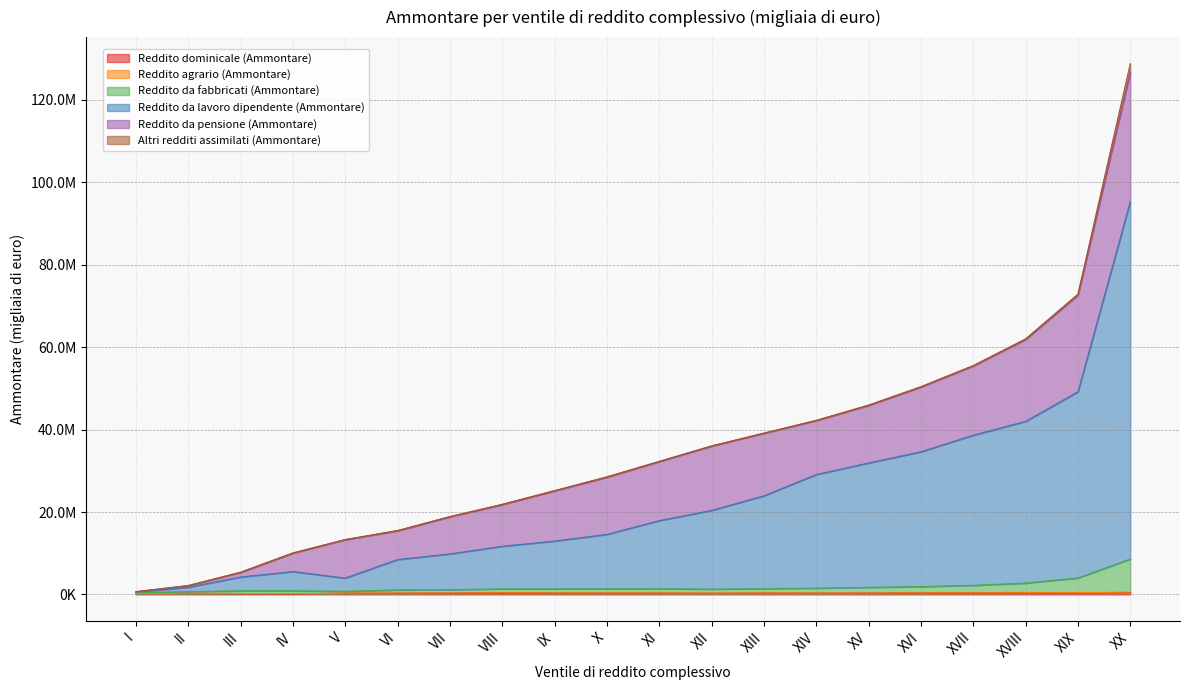

The Reddito da fabbricati (Ammontare) series shows 869913 at XV. True or false?

False